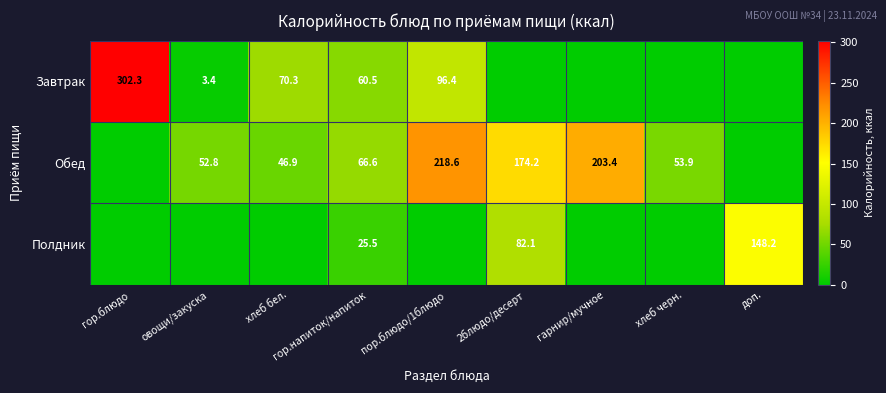

At гор.напиток/напиток, list the series in order from largest to smallest.

Обед, Завтрак, Полдник